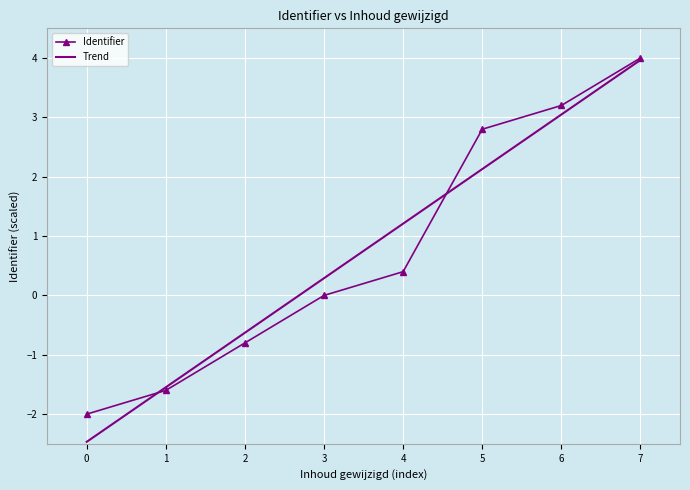

What is the highest value of the Identifier series?

4.0